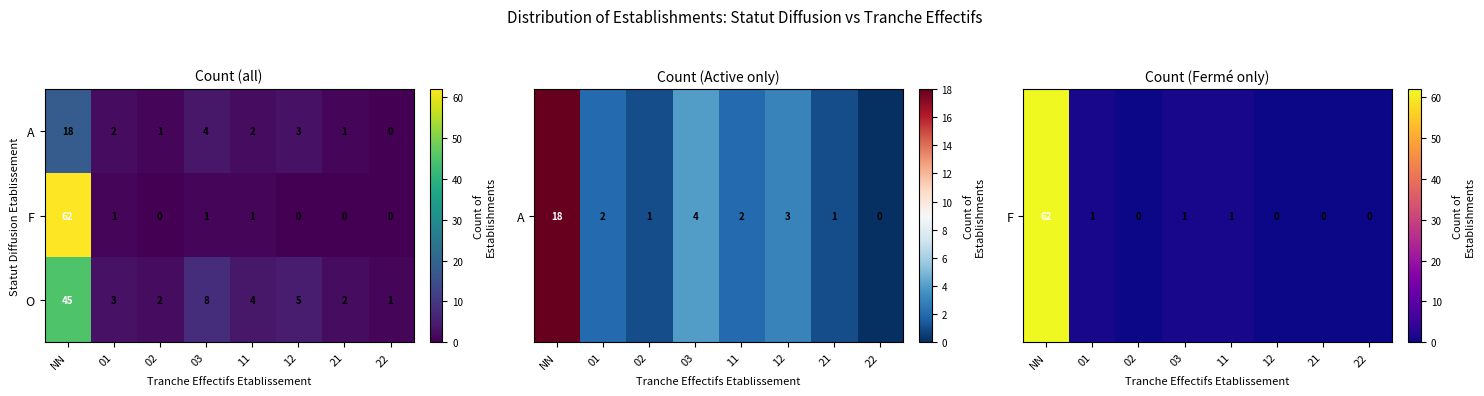

What is the average value of the O series?

9